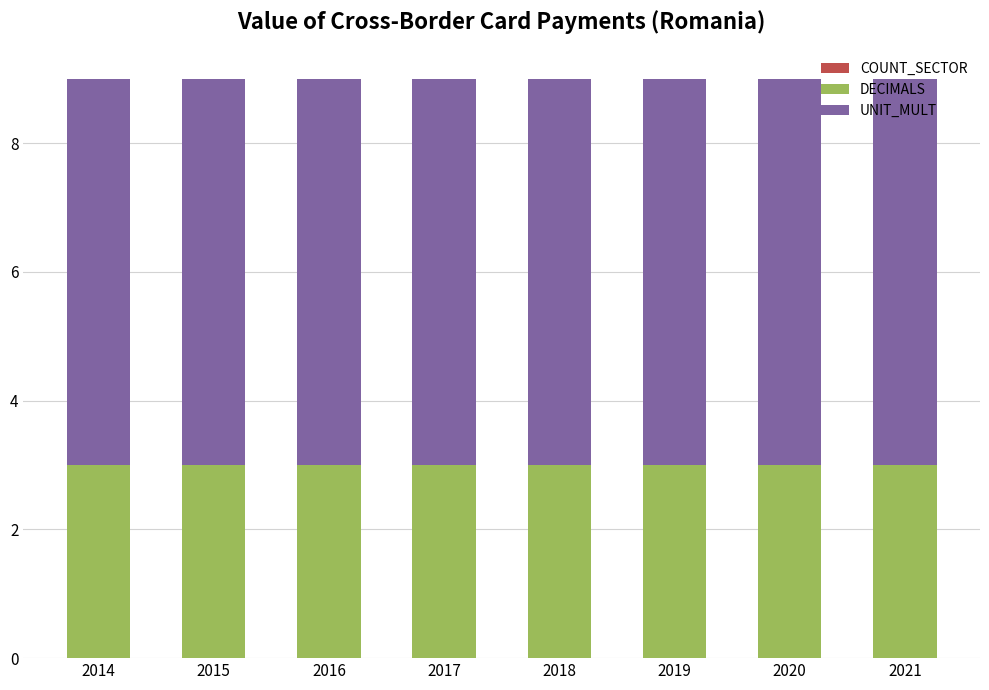

What is the lowest value of the DECIMALS series?

3